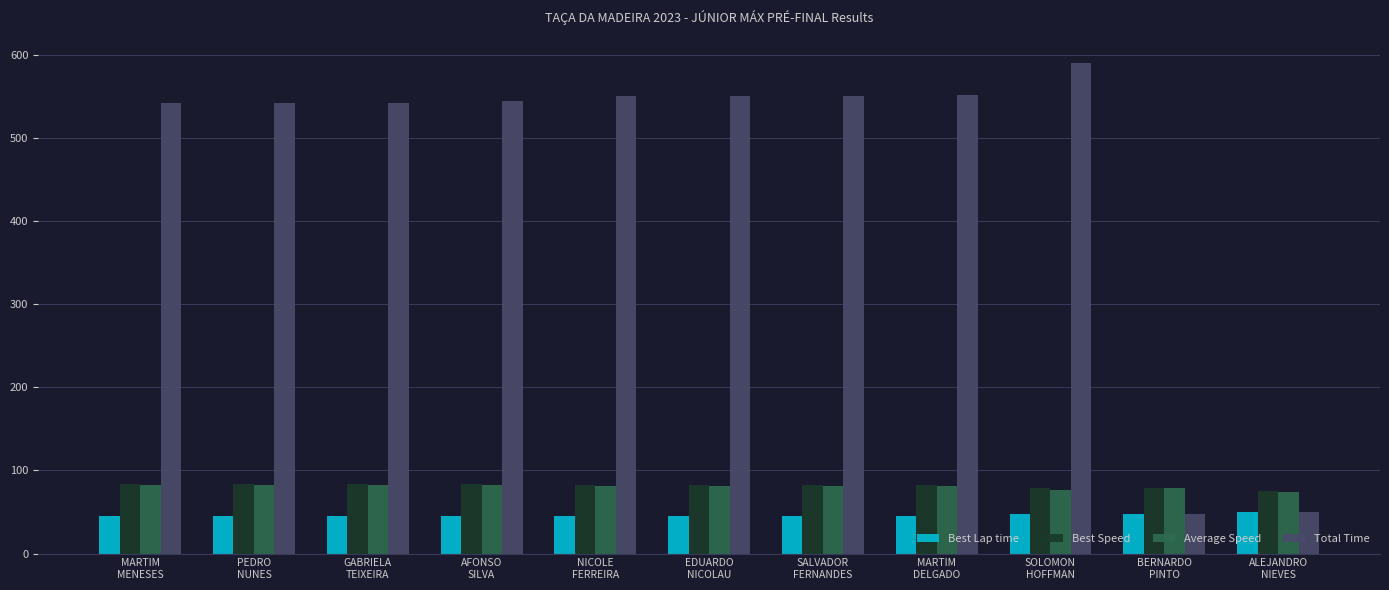

True or false: Average Speed has a value of 133.7 at EDUARDO
NICOLAU.

False